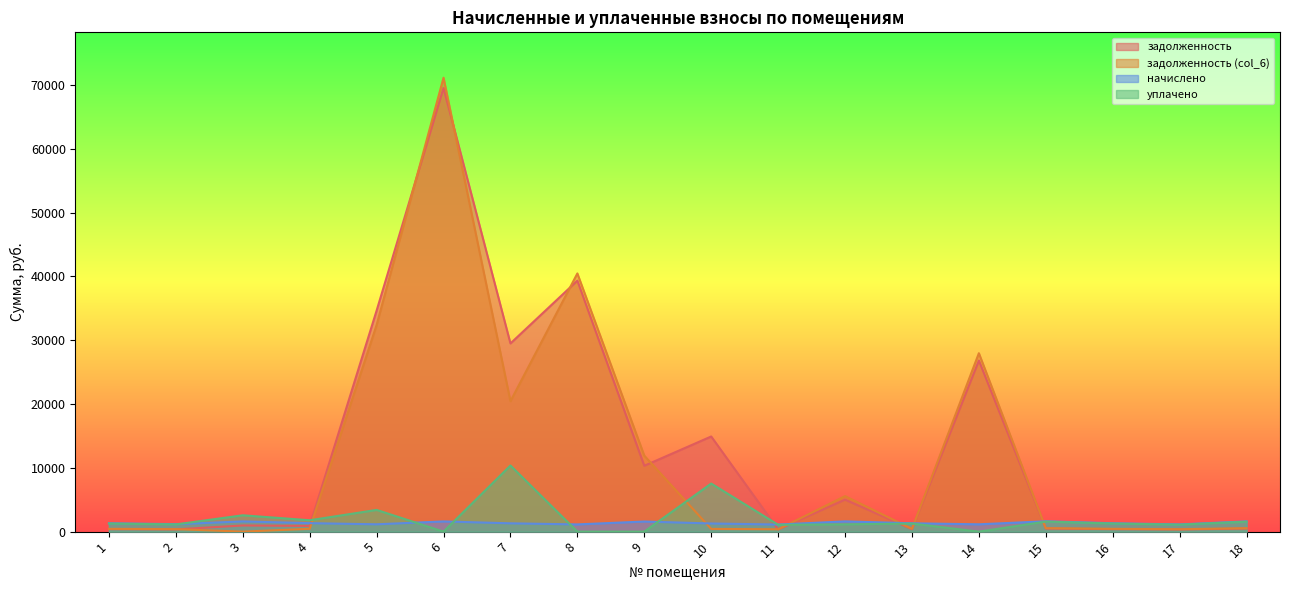

What is the value of the задолженность (col_6) point at the 14th from the left?

27961.6